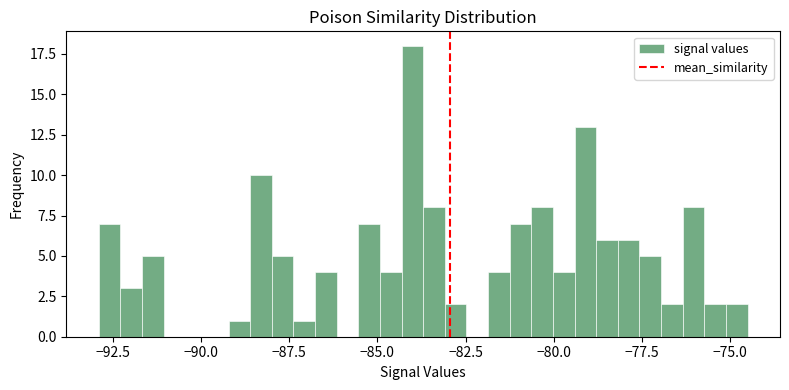

Around what value on the x-axis is the tallest bar? Give the approximate position of its centre, as read against the axis.

-84.0